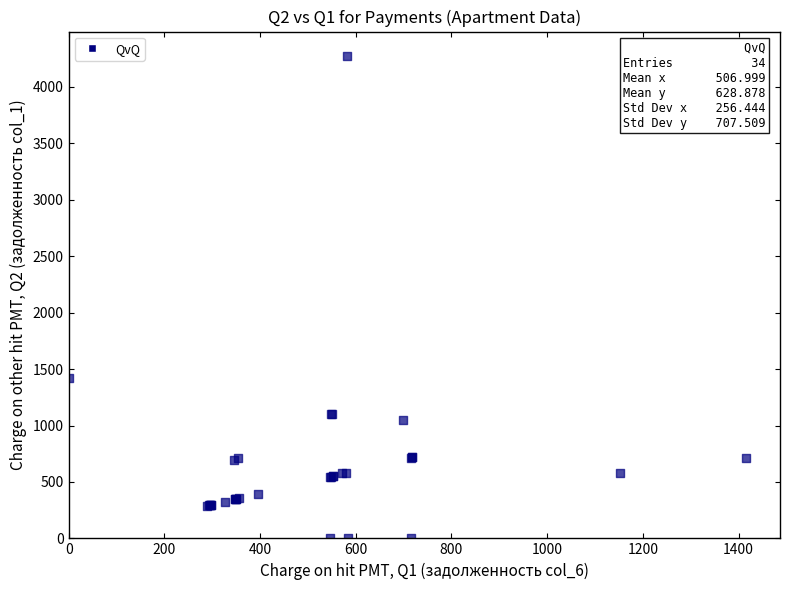

What Y value in the scatter plot is closest to 2138?

1420.0